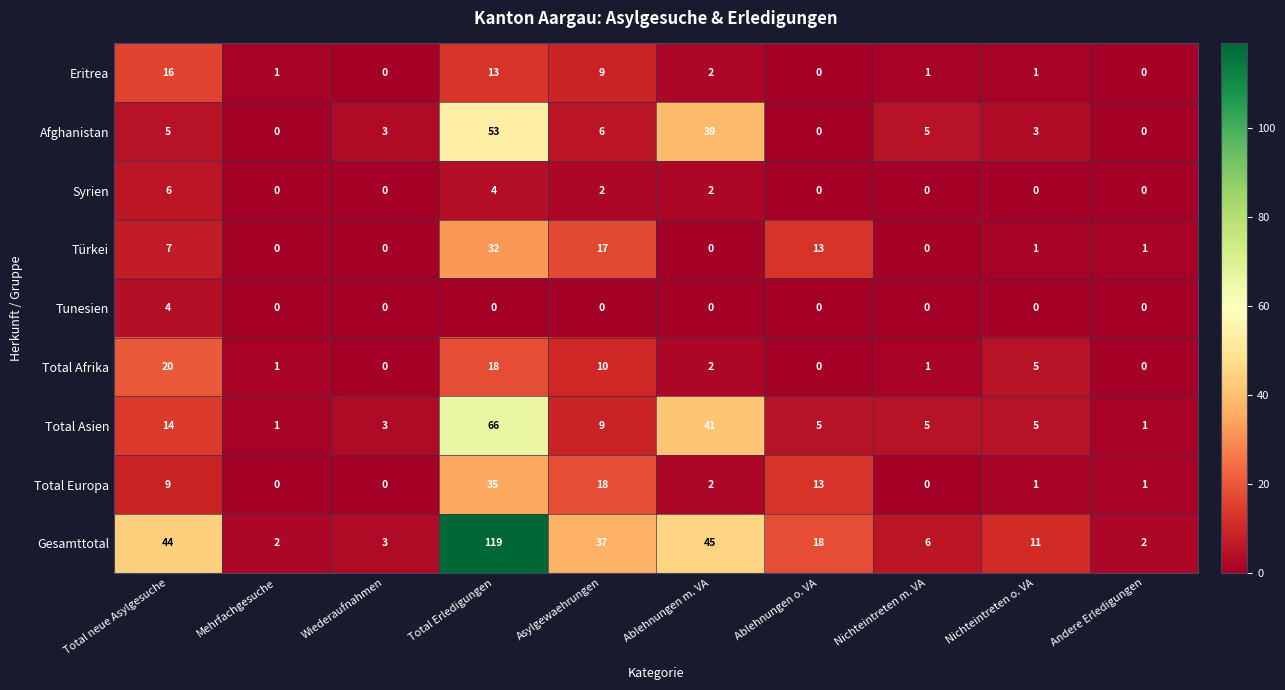

How many data points does each series have?

10